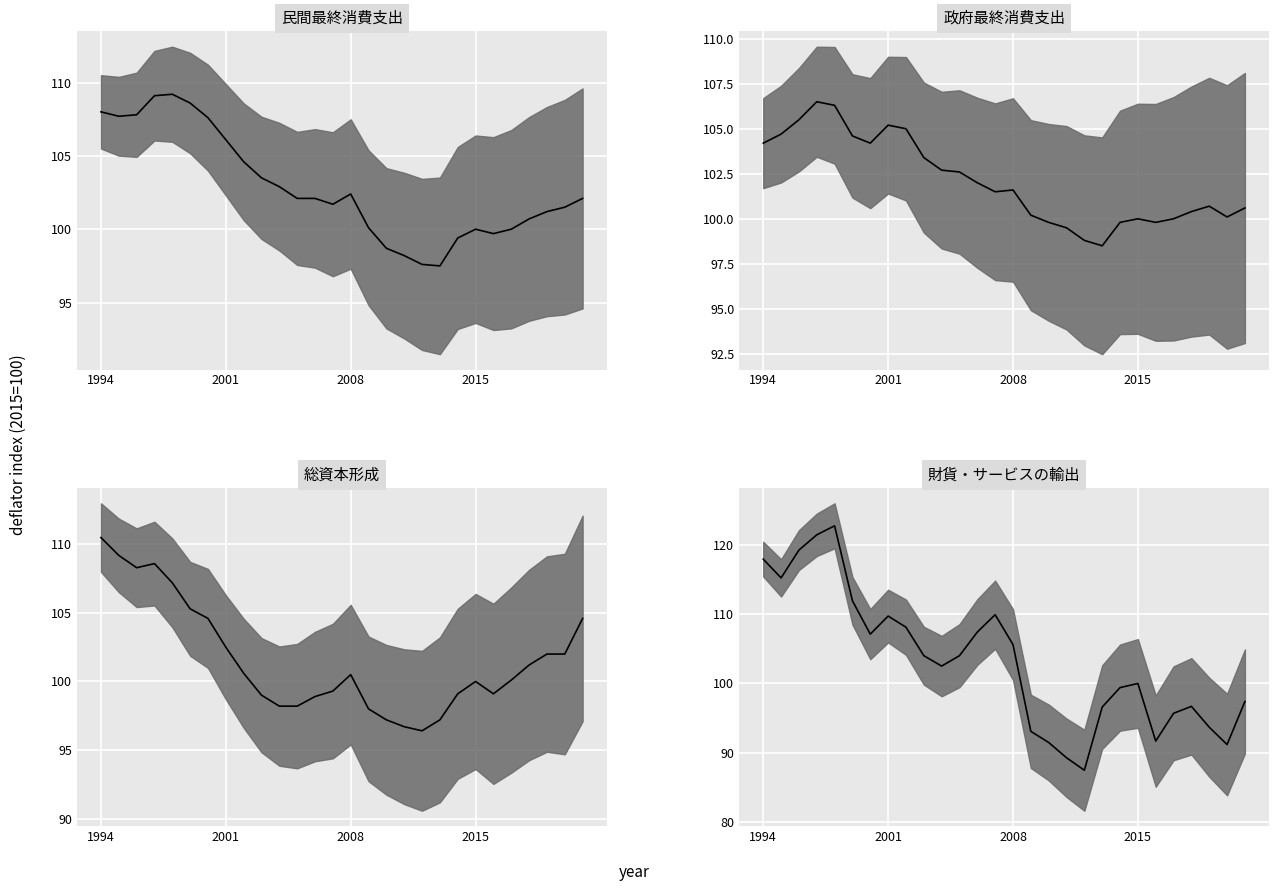

What is the difference between the maximum and minimum values in the 民間最終消費支出_median series?

11.7